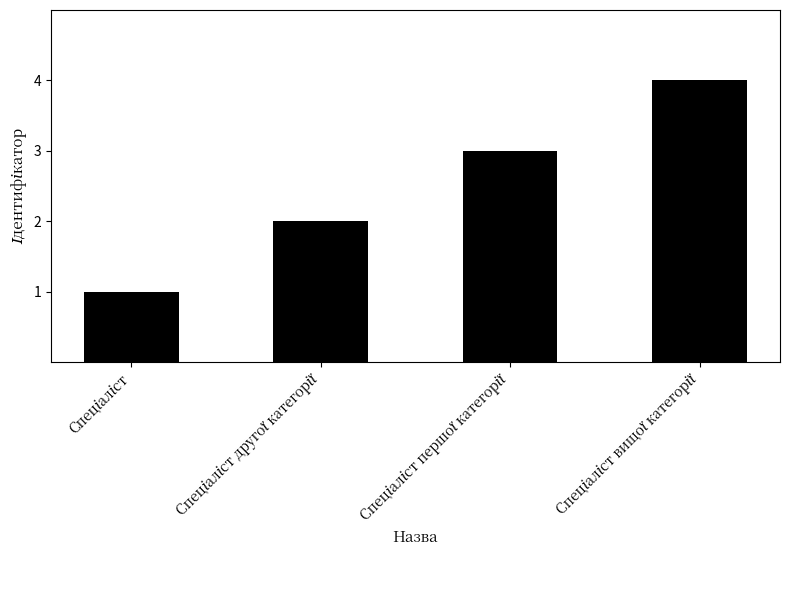

What is the greatest value displayed?

4